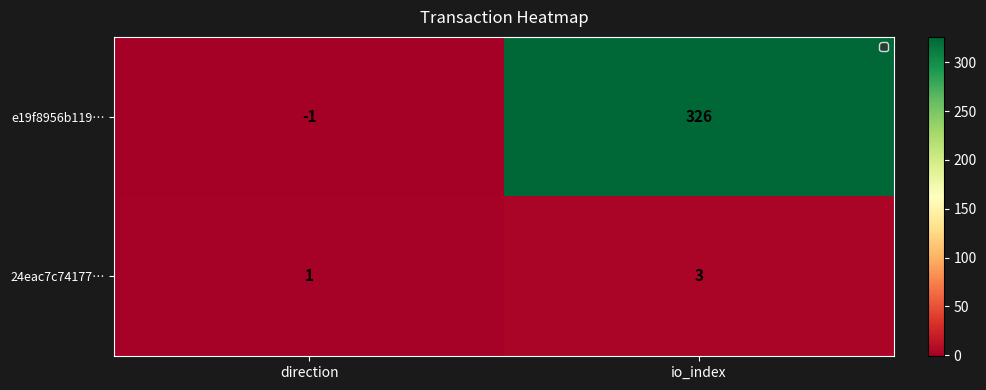

The 24eac7c74177… series shows 3 at io_index. True or false?

True